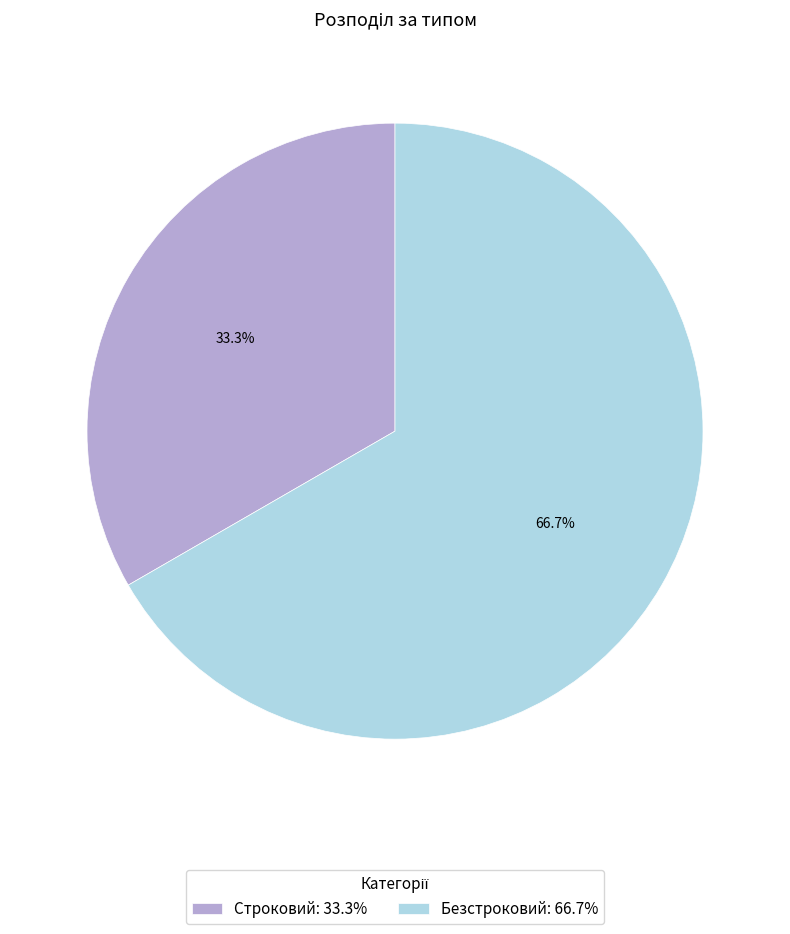

Rank the categories by value from highest to lowest.

Безстроковий, Строковий